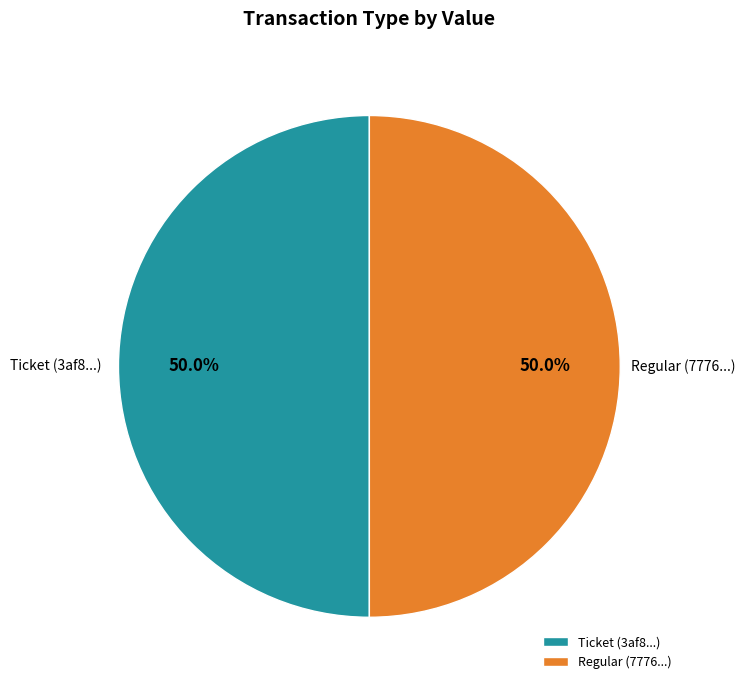

How many segments does this pie chart have?

2